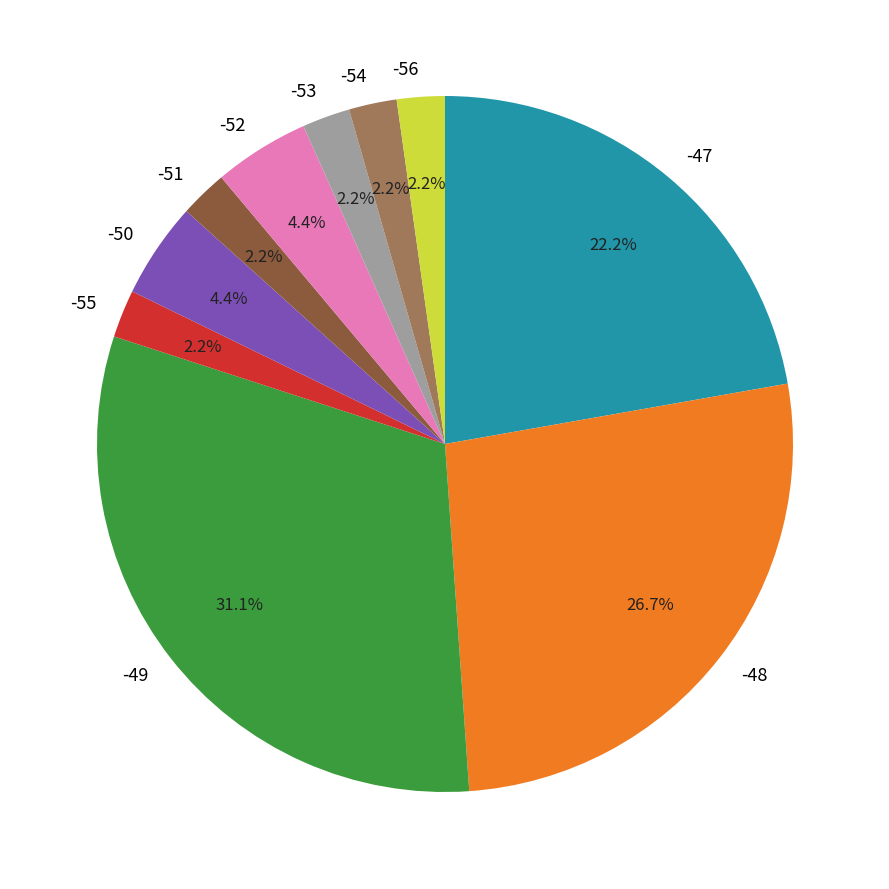

Do -54 and -47 together represent more than half of the pie?

No